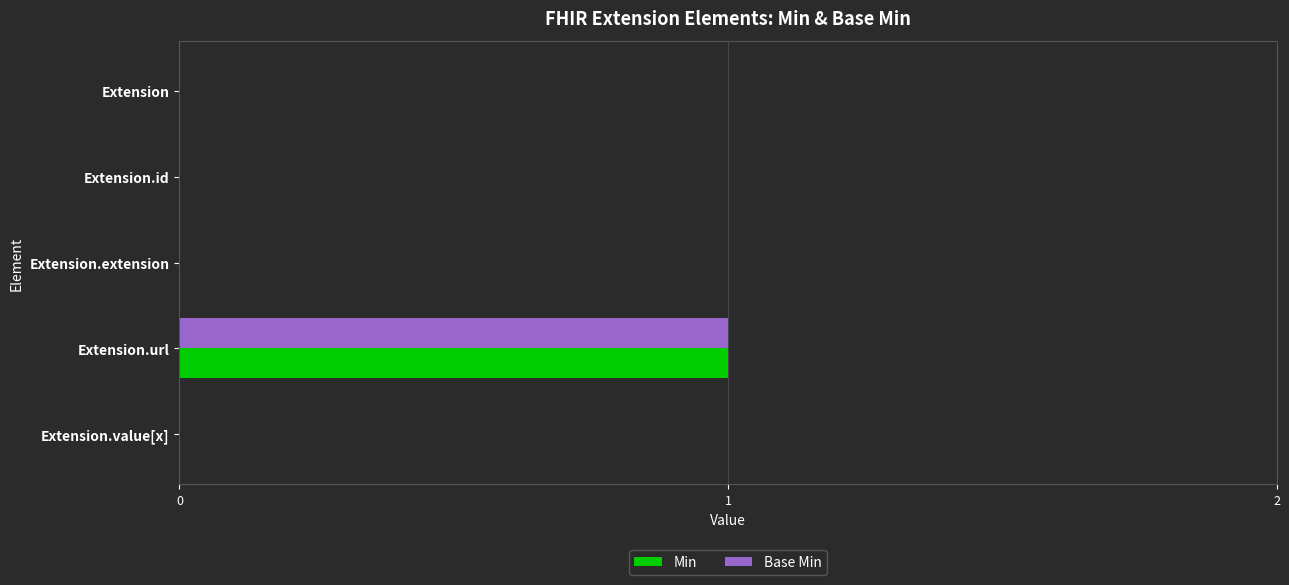

At which category is the sum across all series the highest?

Extension.url